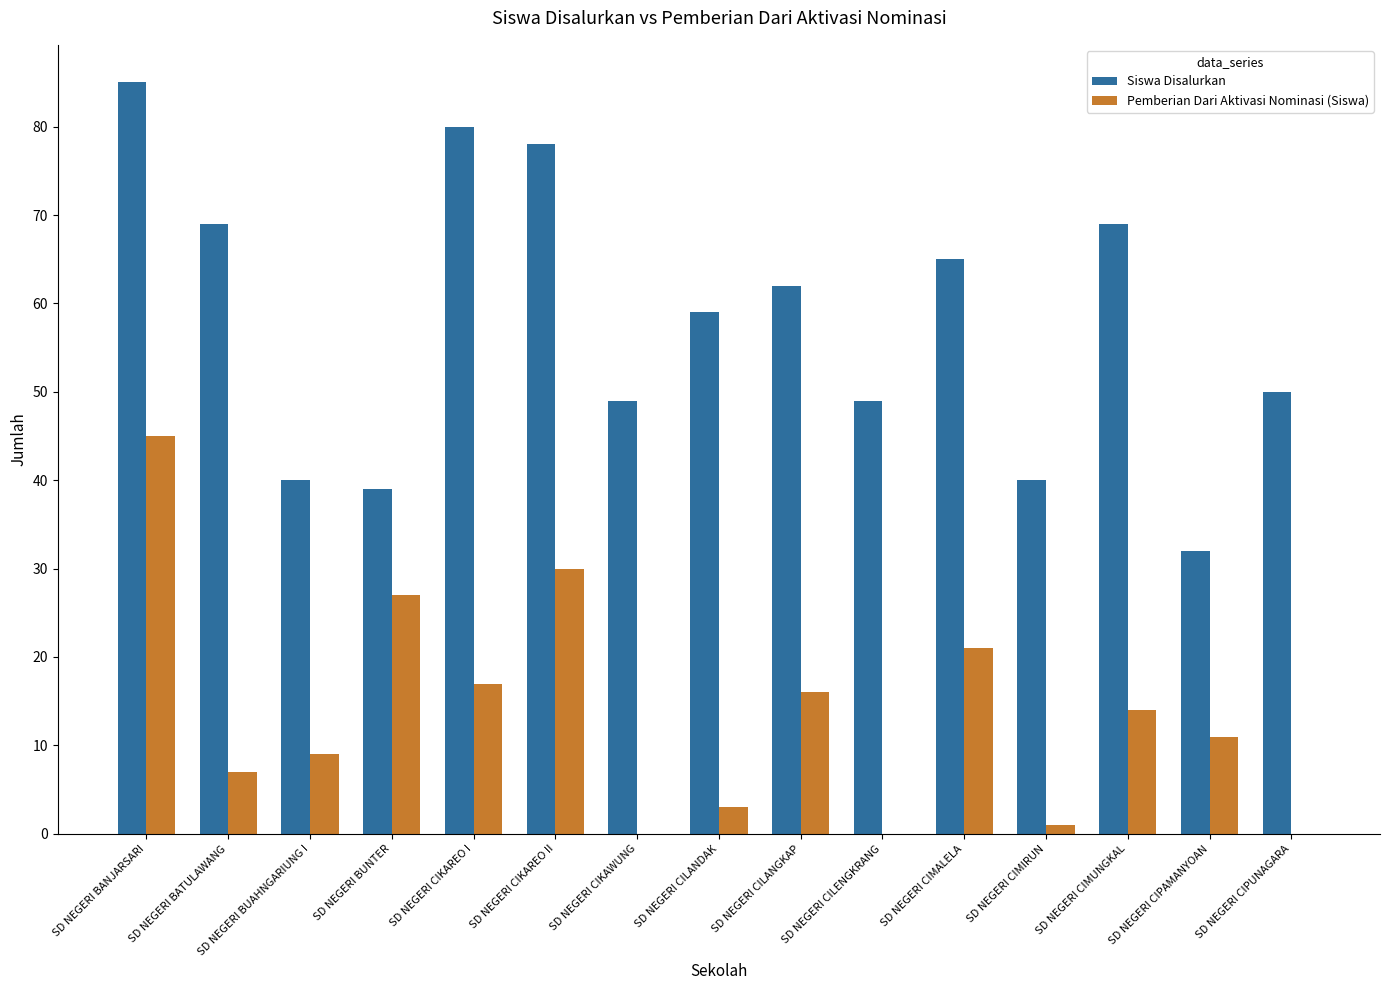

What is the spread (max minus min) of values at SD NEGERI BATULAWANG?

62